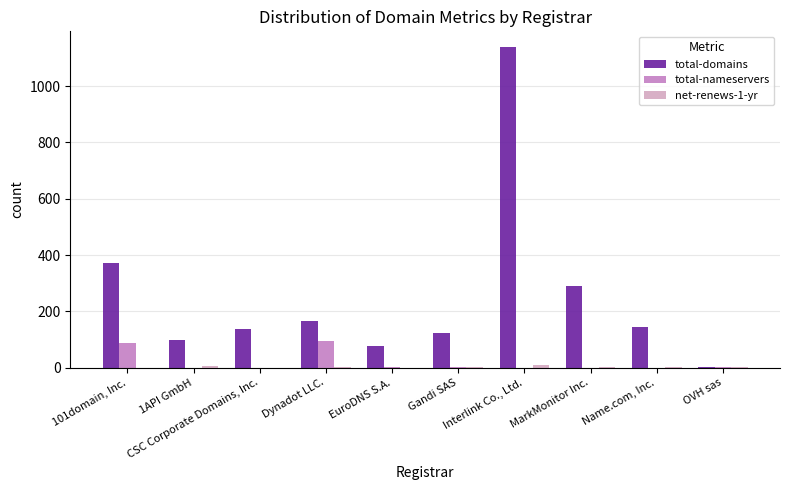

What is the sum of all total-domains values?

2545